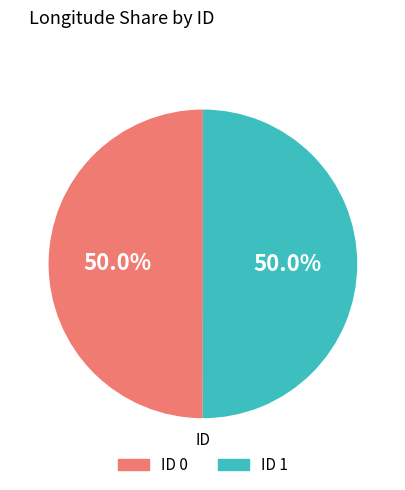

Approximately how many times larger is the value at ID 1 compared to ID 0?

1.0